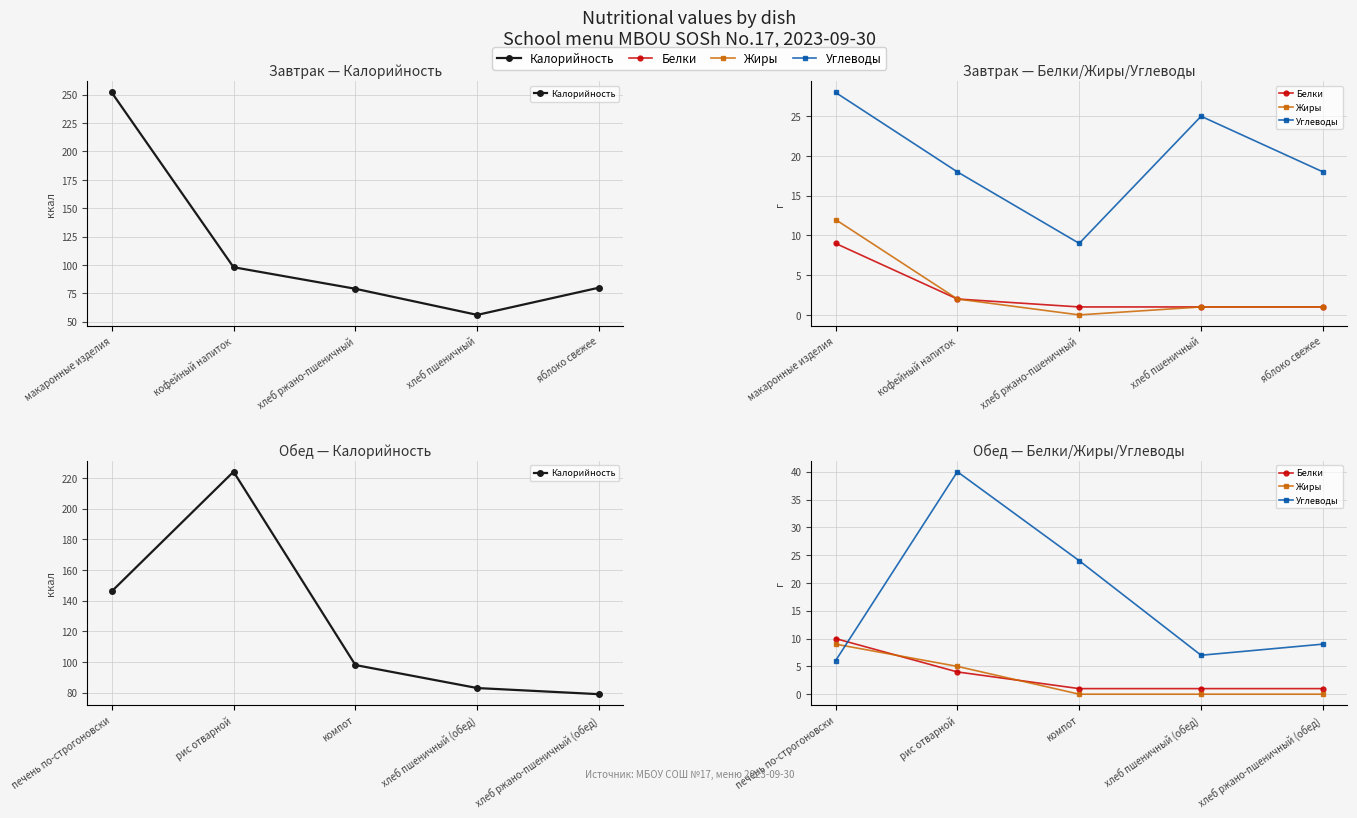

True or false: Жиры and Калорийность intersect in this chart.

False